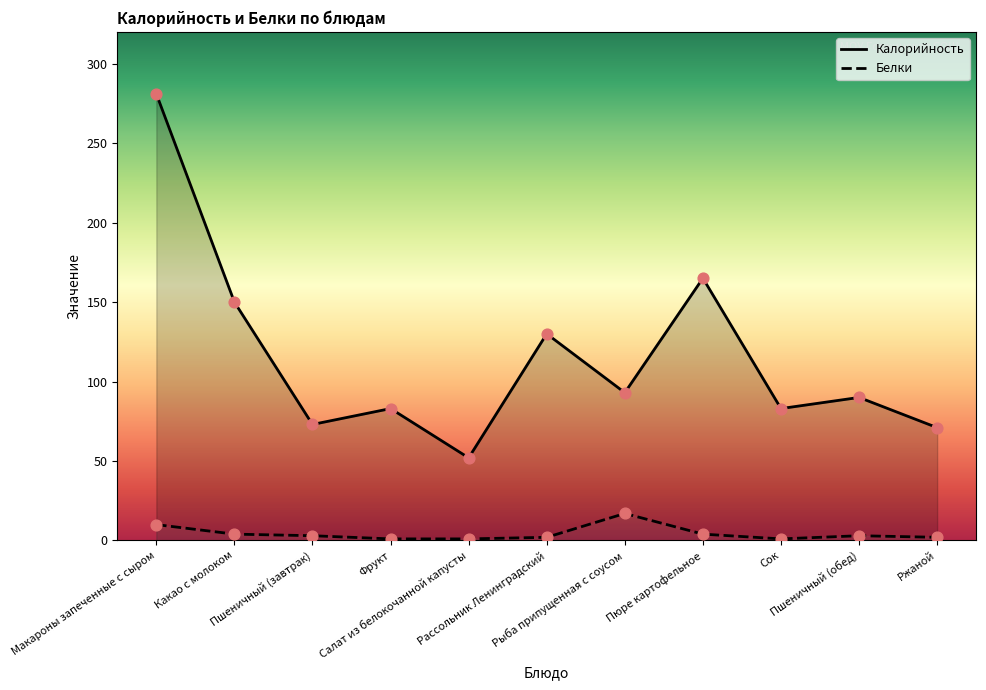

Is the value of Калорийность at Рыба припущенная с соусом greater than the value of Белки at Пшеничный (завтрак)?

Yes